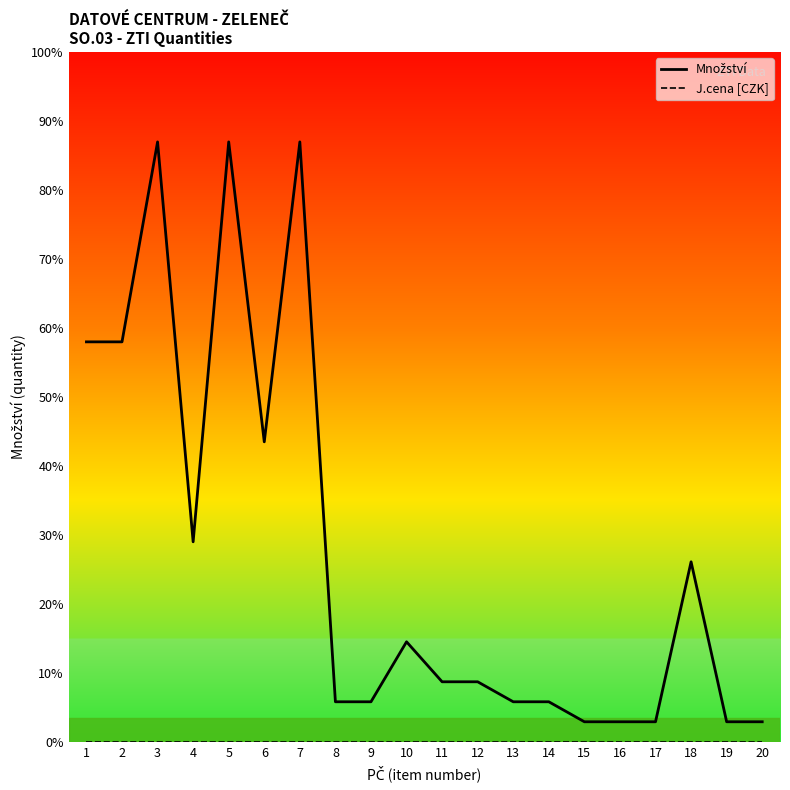

At which category is the sum across all series the highest?

3